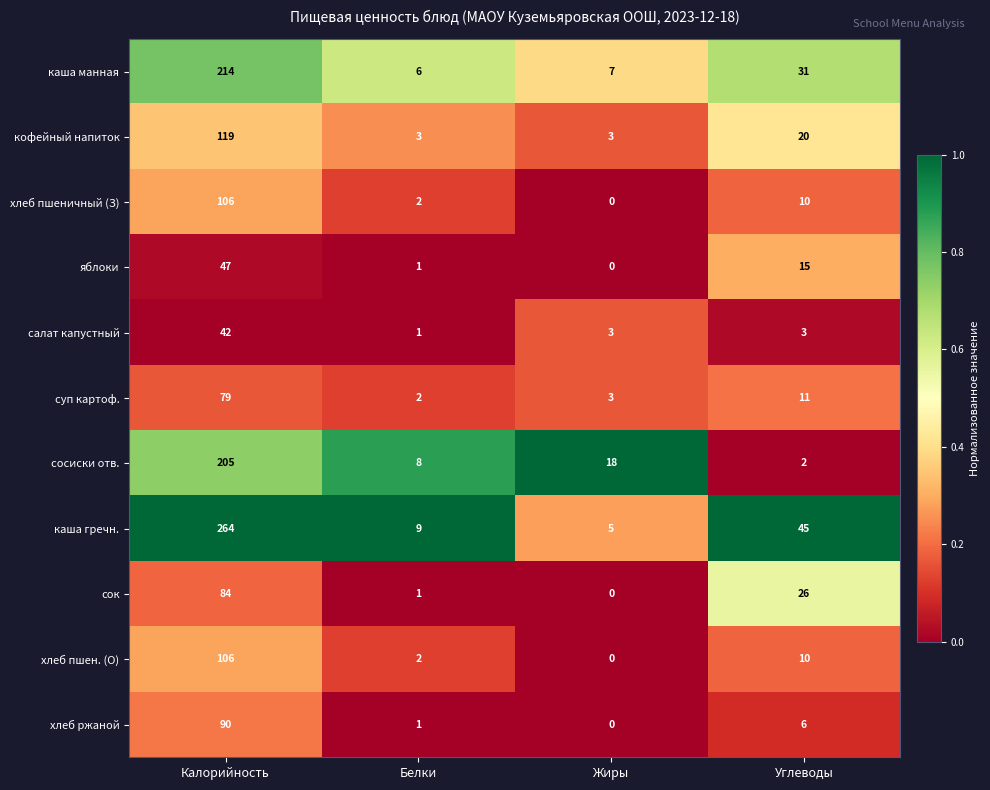

Which category has the lowest value across all series?

Жиры